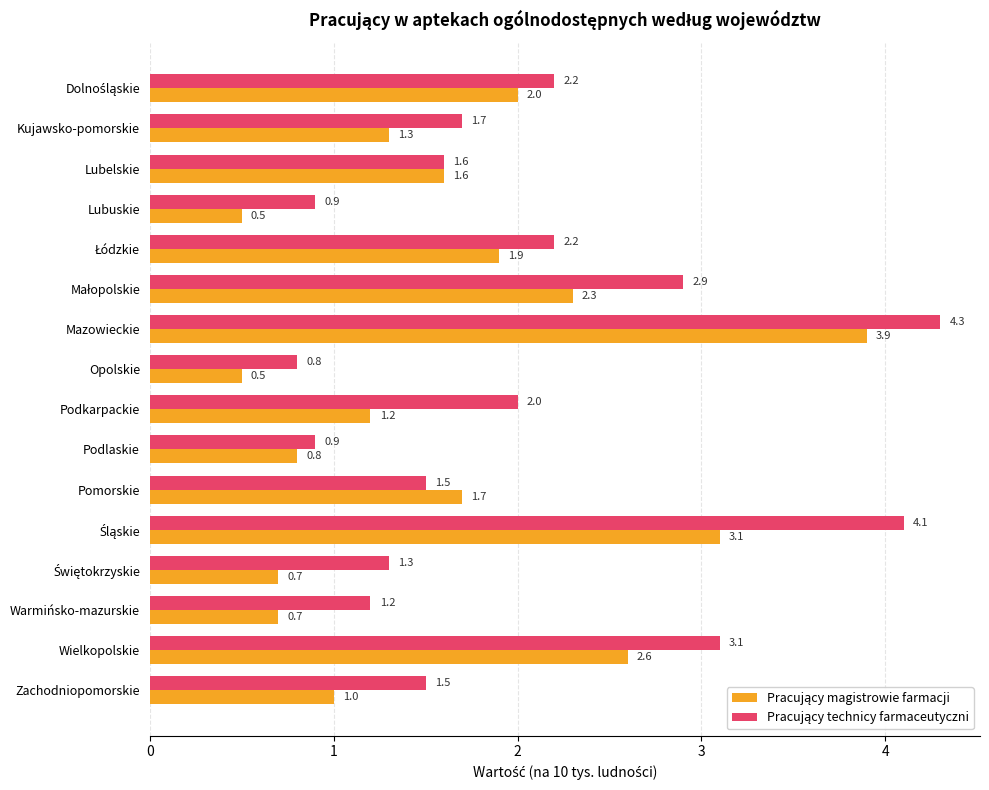

At how many categories does at least one series exceed 1?

13